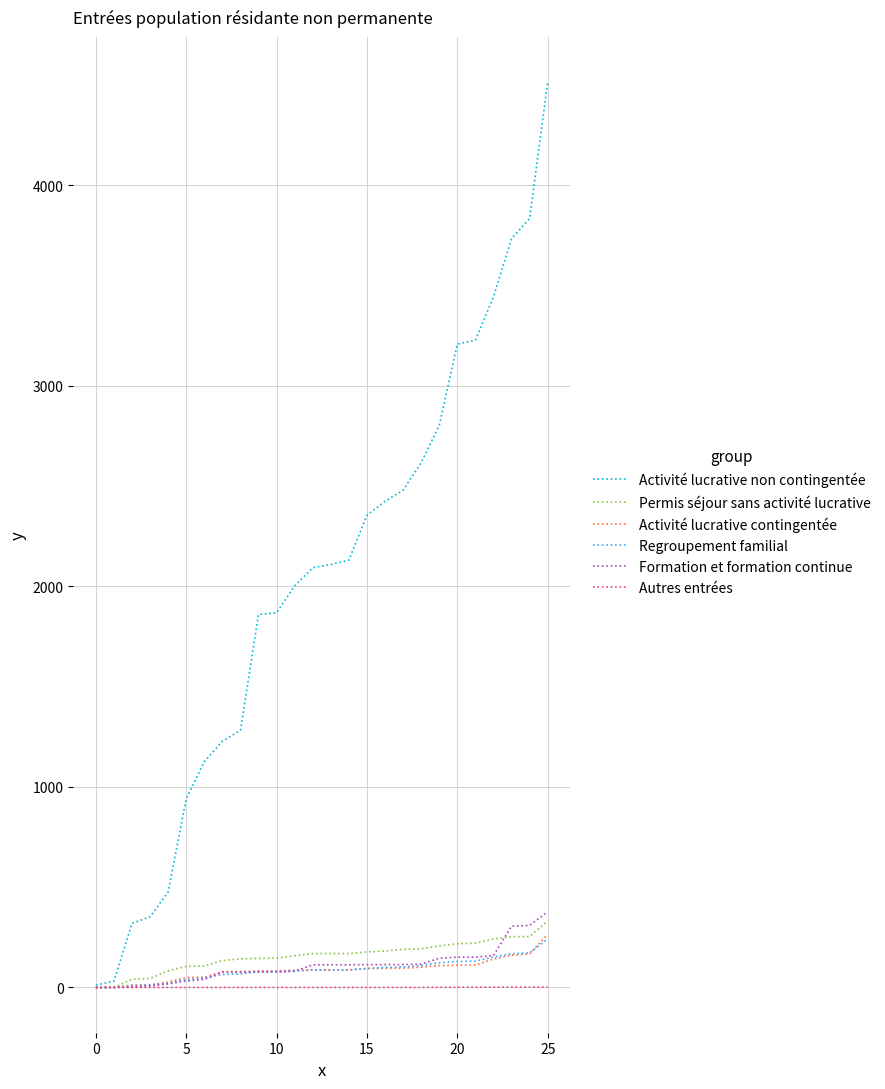

Which series has the widest spread of values?

Activité lucrative non contingentée